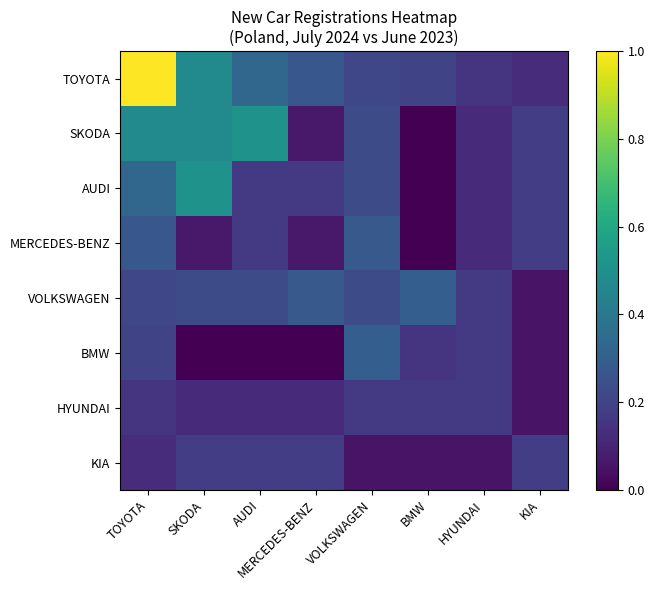

Which category has the highest value across all series?

TOYOTA